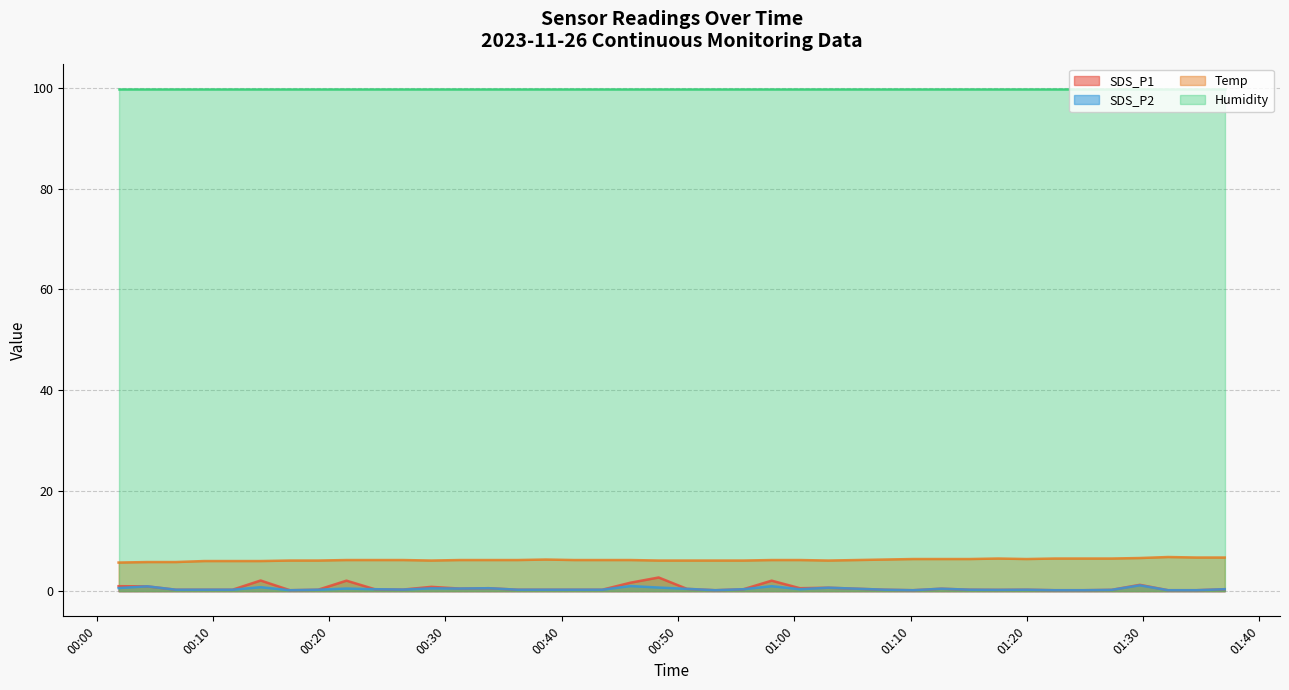

Does the chart display data point markers on the line(s)?

No